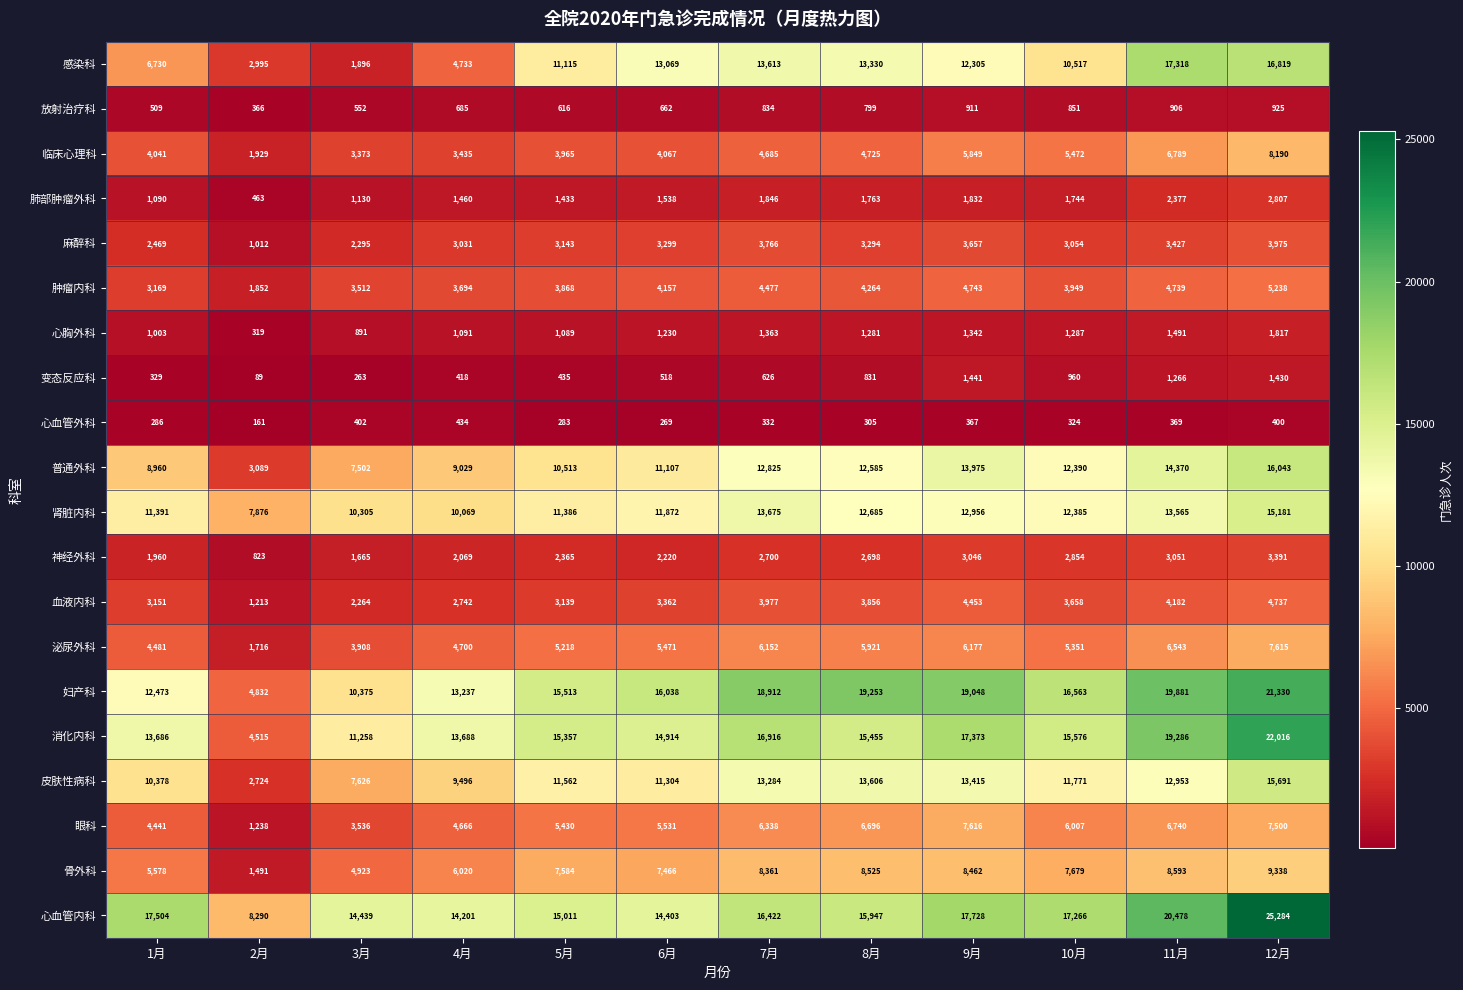

True or false: 临床心理科 has a value of 6789 at 11月.

True